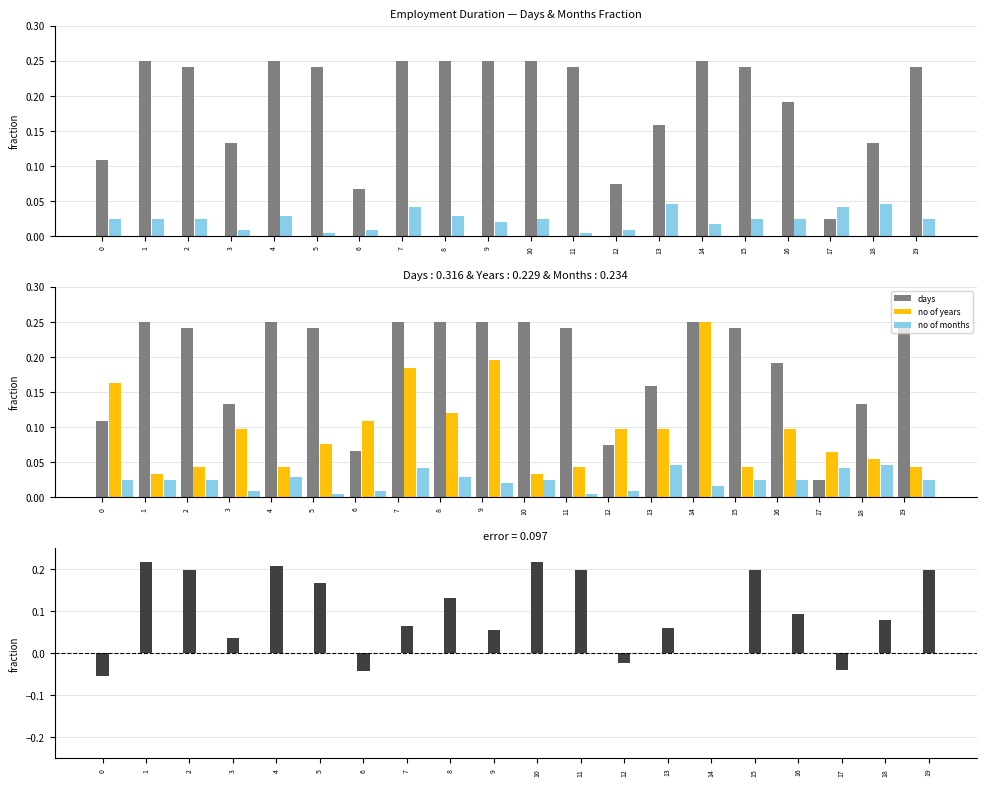

How many data points does each series have?

20